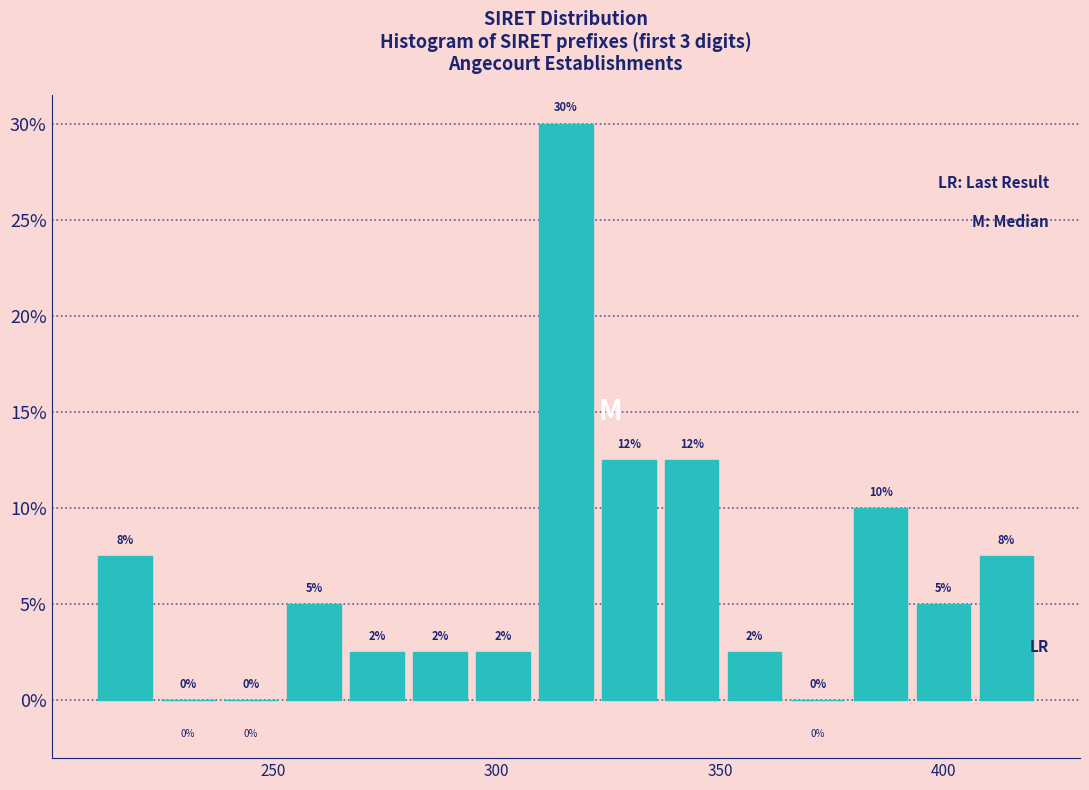

Around what value on the x-axis is the tallest bar? Give the approximate position of its centre, as read against the axis.

315